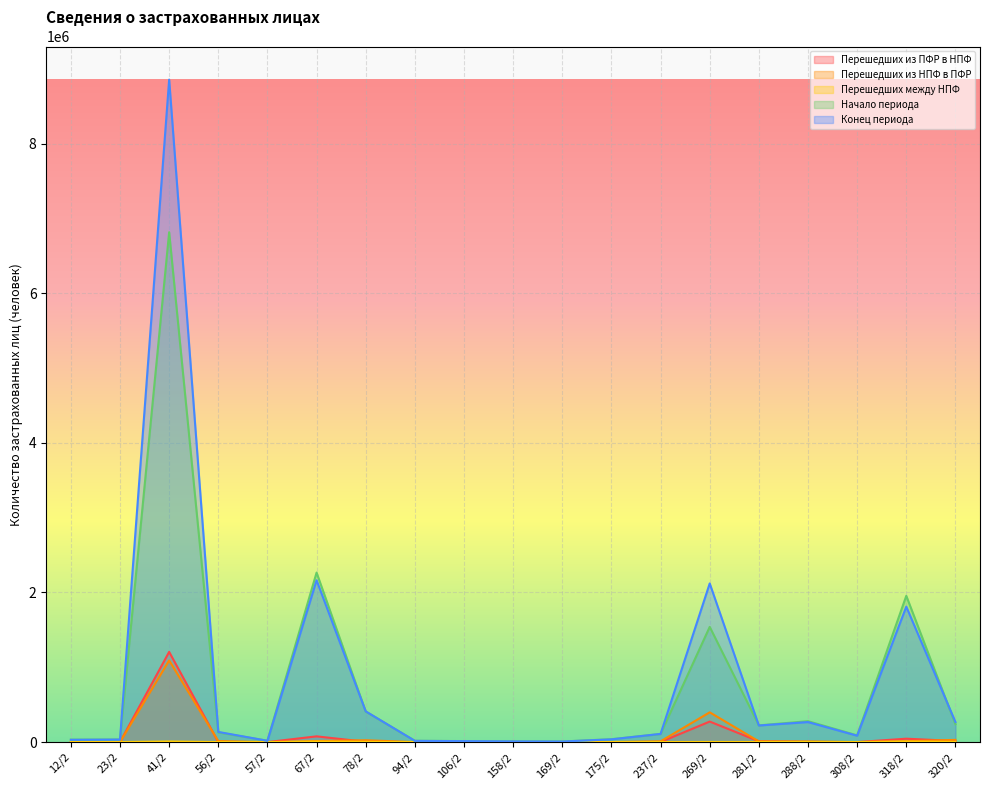

At 106/2, list the series in order from largest to smallest.

Начало периода, Конец периода, Перешедших из ПФР в НПФ, Перешедших из НПФ в ПФР, Перешедших между НПФ